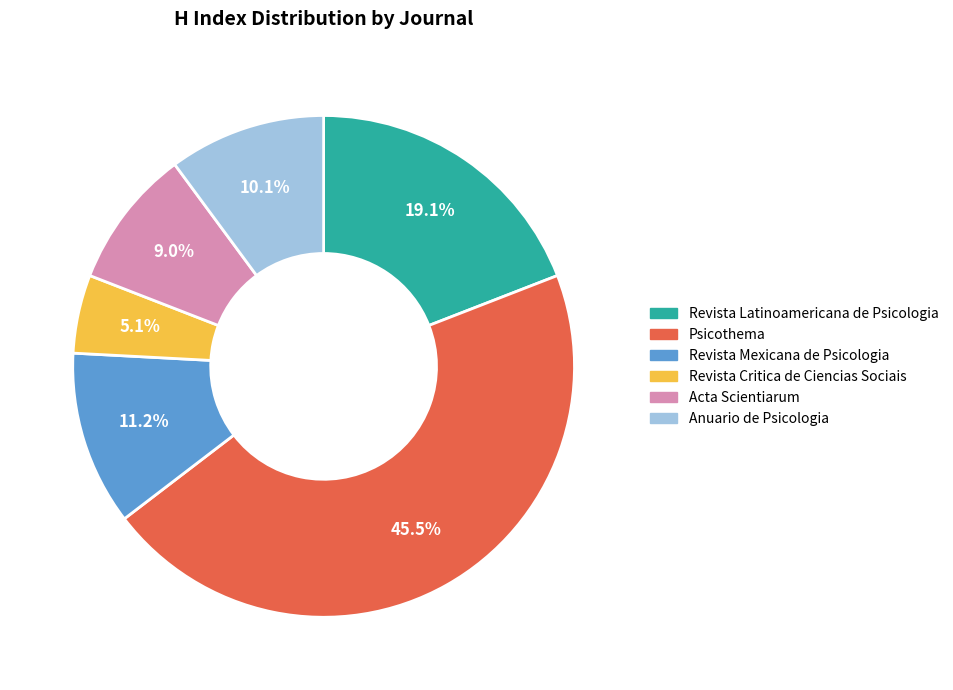

How many slices are in this pie chart?

6